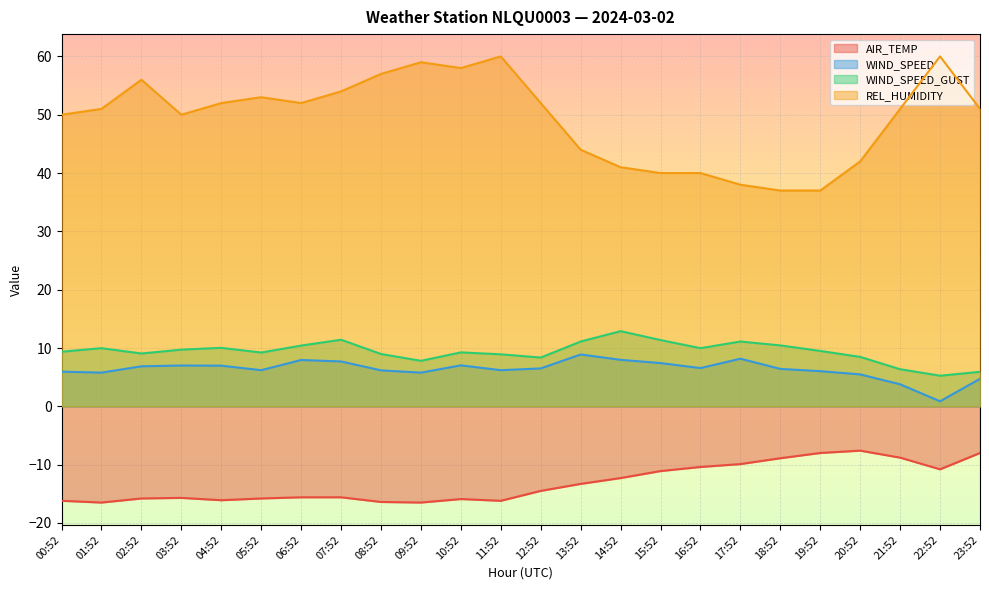

Which series changed the most between 08:52 and 20:52?

REL_HUMIDITY